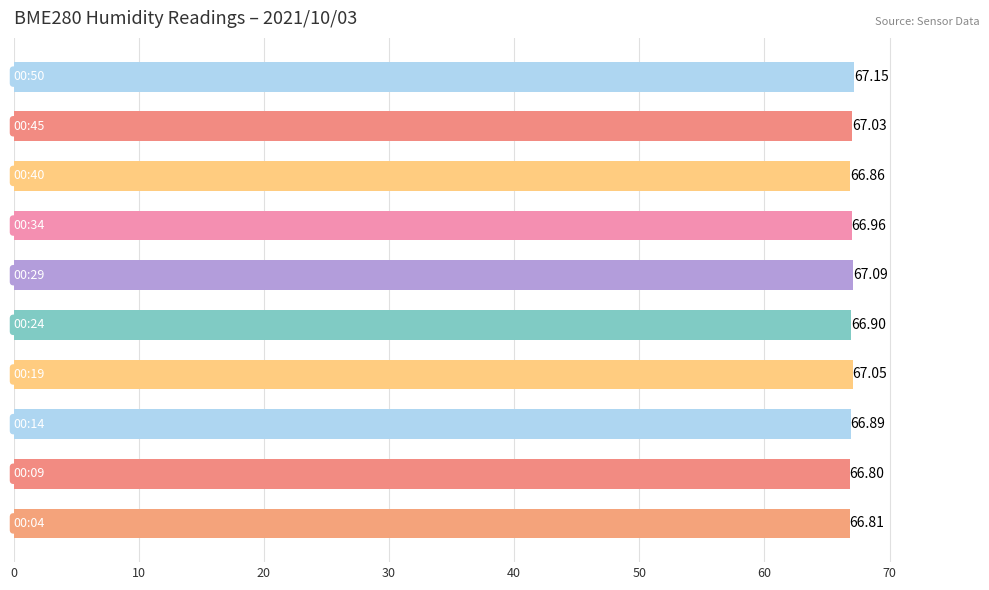

What is the sum of all values?

669.5